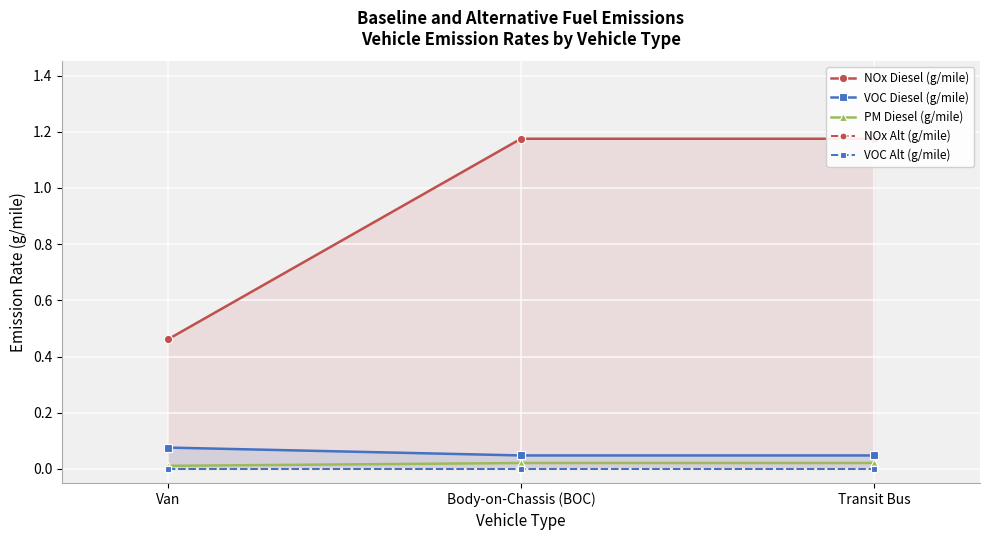

What is the sum of the NOx Diesel (g/mile) values at Transit Bus and Body-on-Chassis (BOC)?

2.4